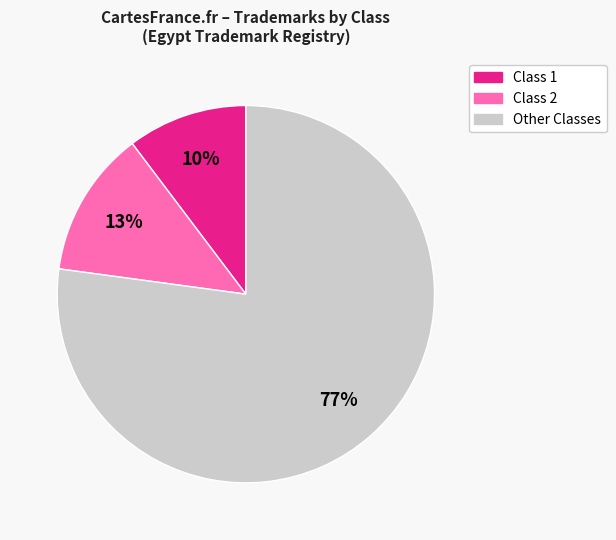

Does Other Classes represent more than half of the total?

Yes